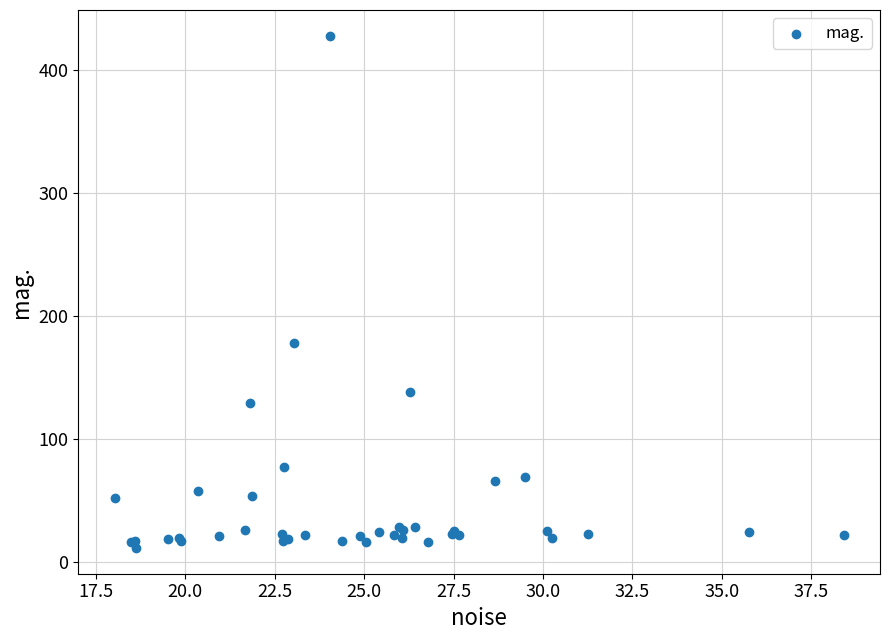

What Y value in the scatter plot is closest to 219?

178.5